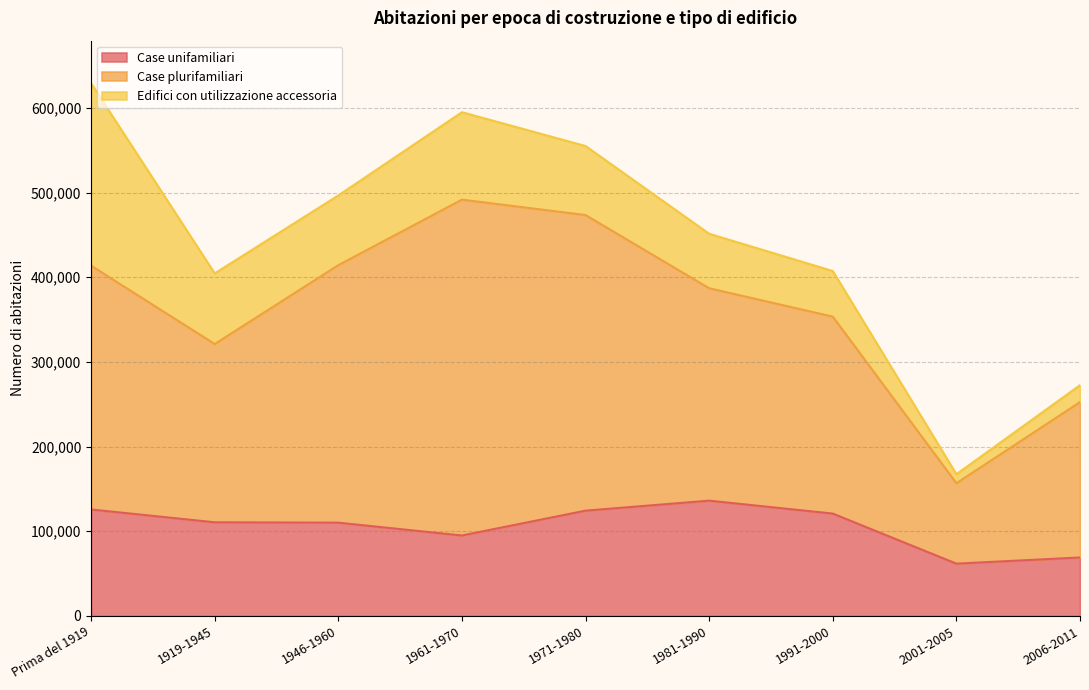

Which series has the largest total across all categories?

Case plurifamiliari